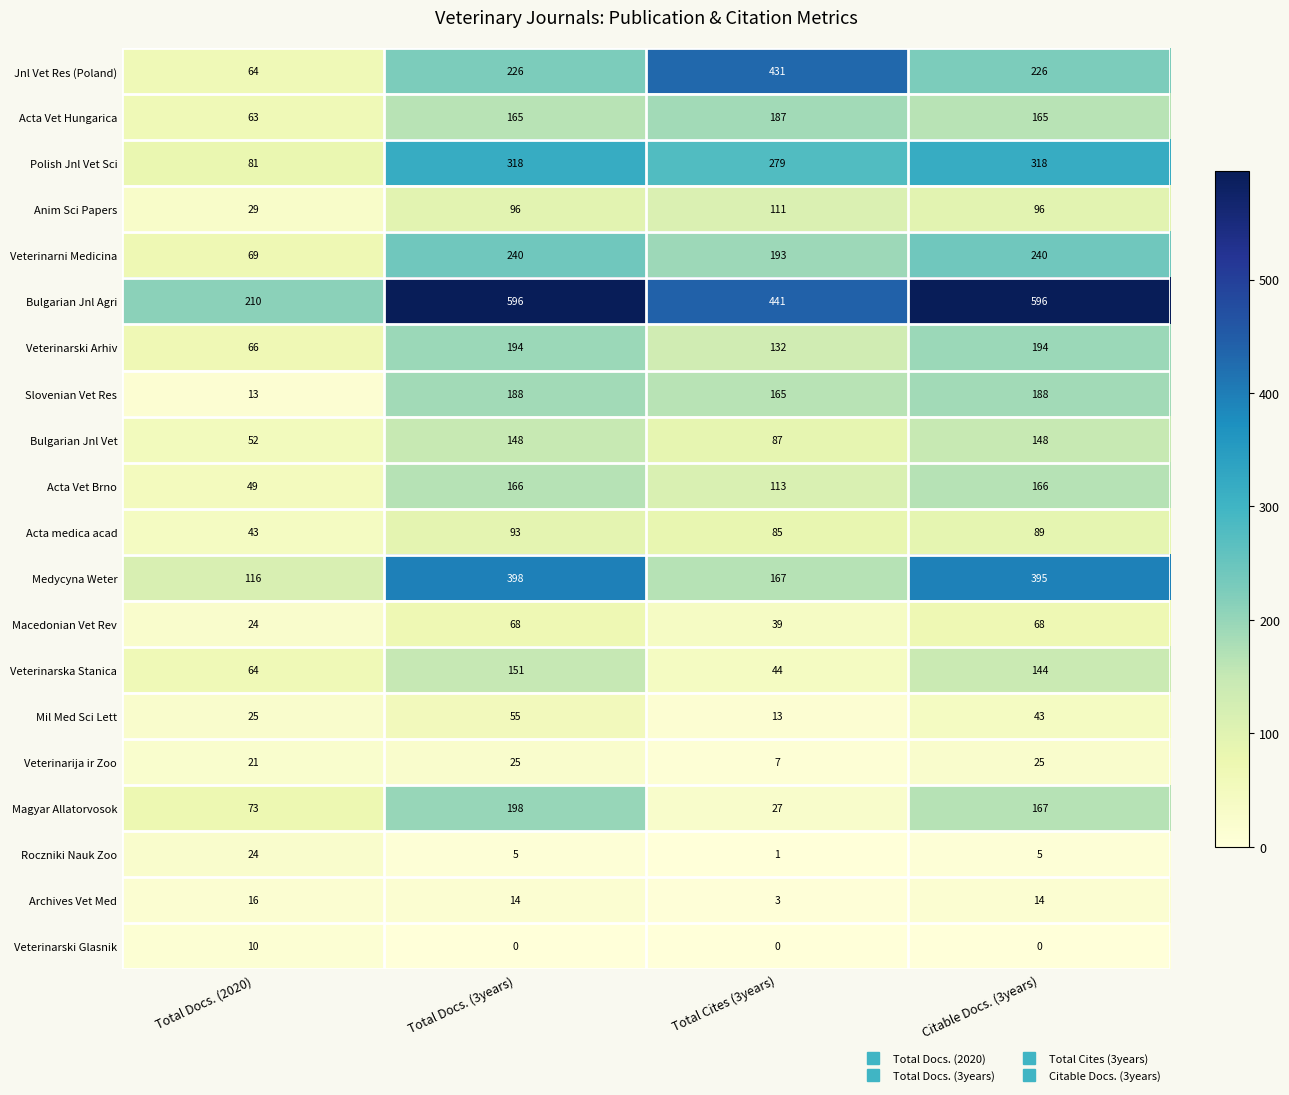

What is the spread (max minus min) of values at Total Docs. (2020)?

200